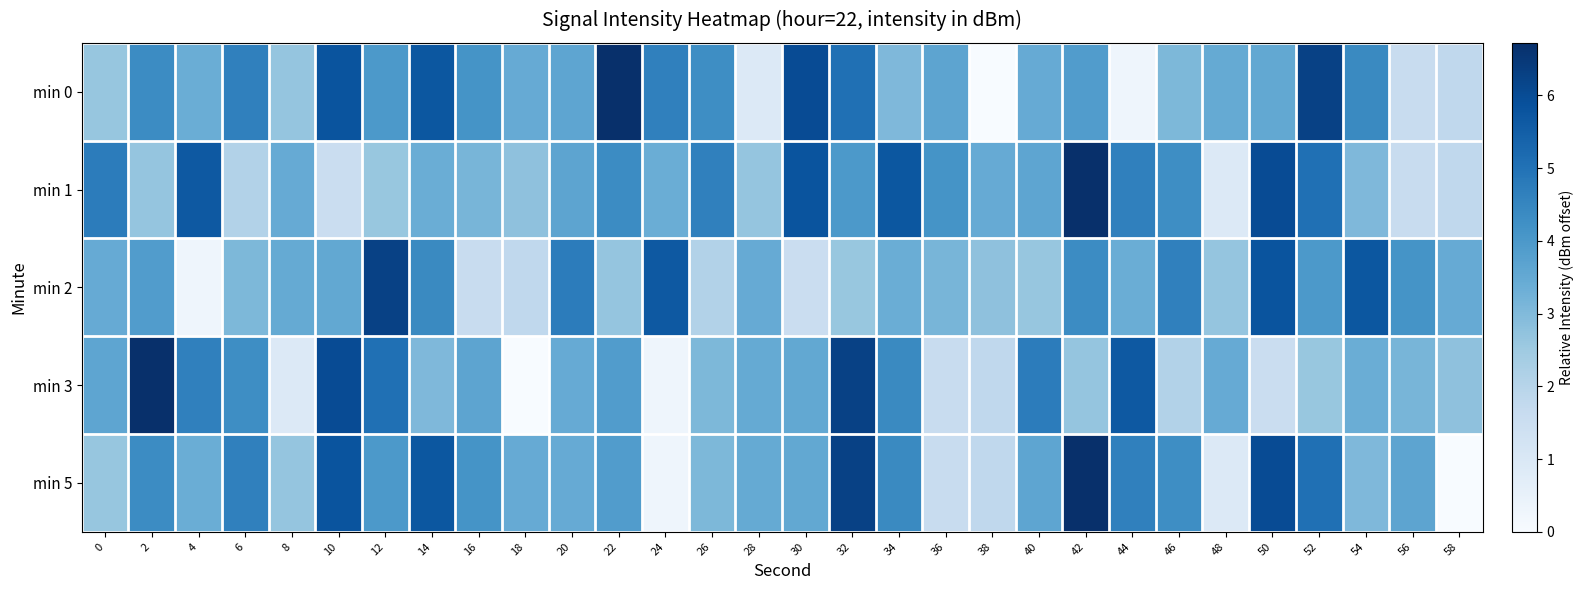

At which category is the sum across all series the highest?

42